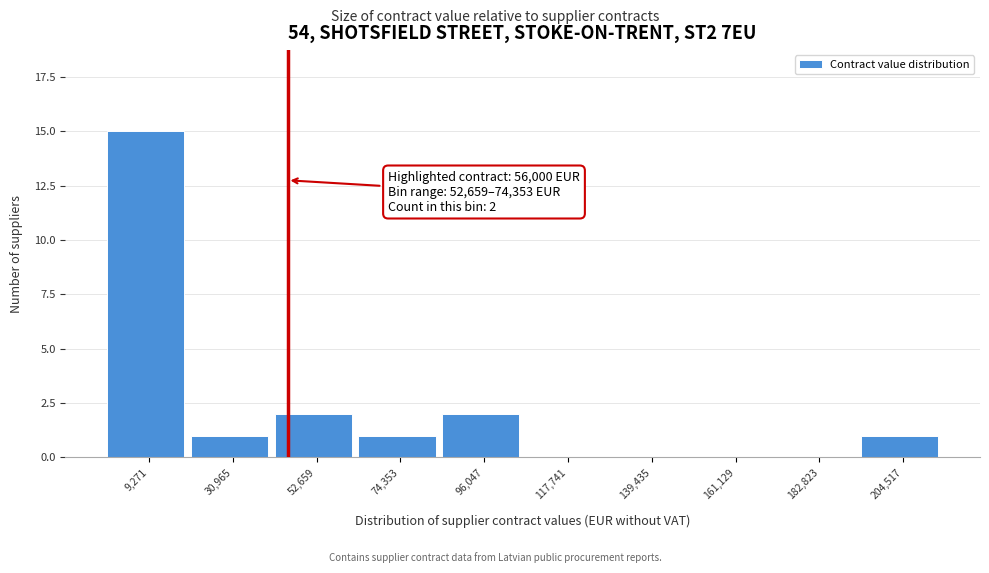

Reading left to right, list all the values displayed in this chart.

9,271=15	30,965=1	52,659=2	74,353=1	96,047=2	117,741=0	139,435=0	161,129=0	182,823=0	204,517=1